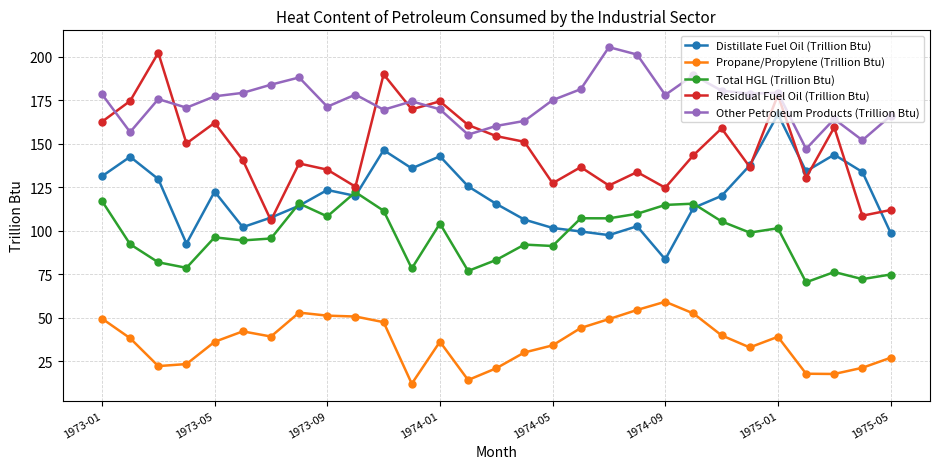

What is the value of the Distillate Fuel Oil (Trillion Btu) point at the 12th from the left?

135.9